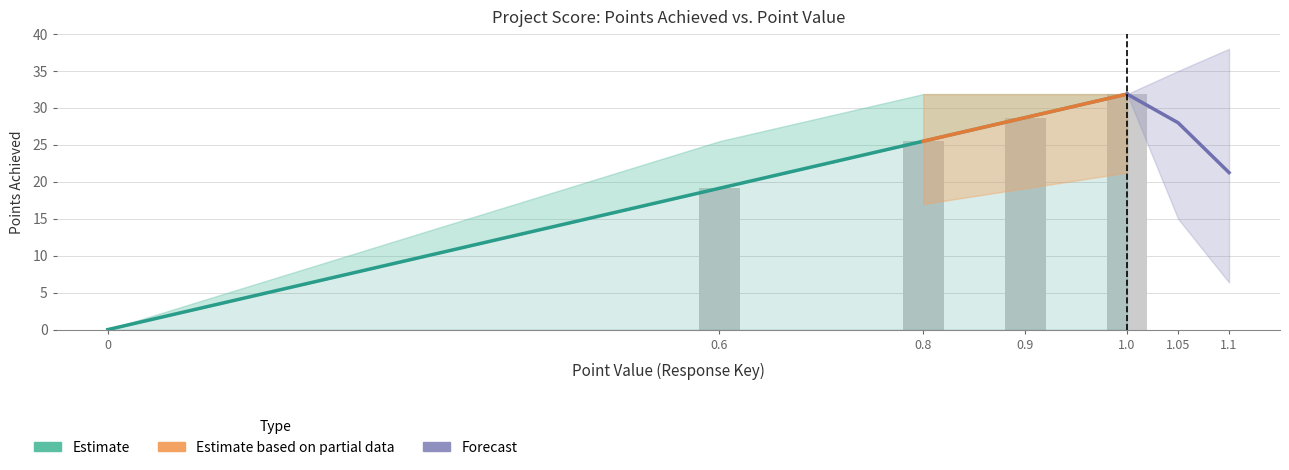

True or false: point_value has a value of 0.0 at 0.

True